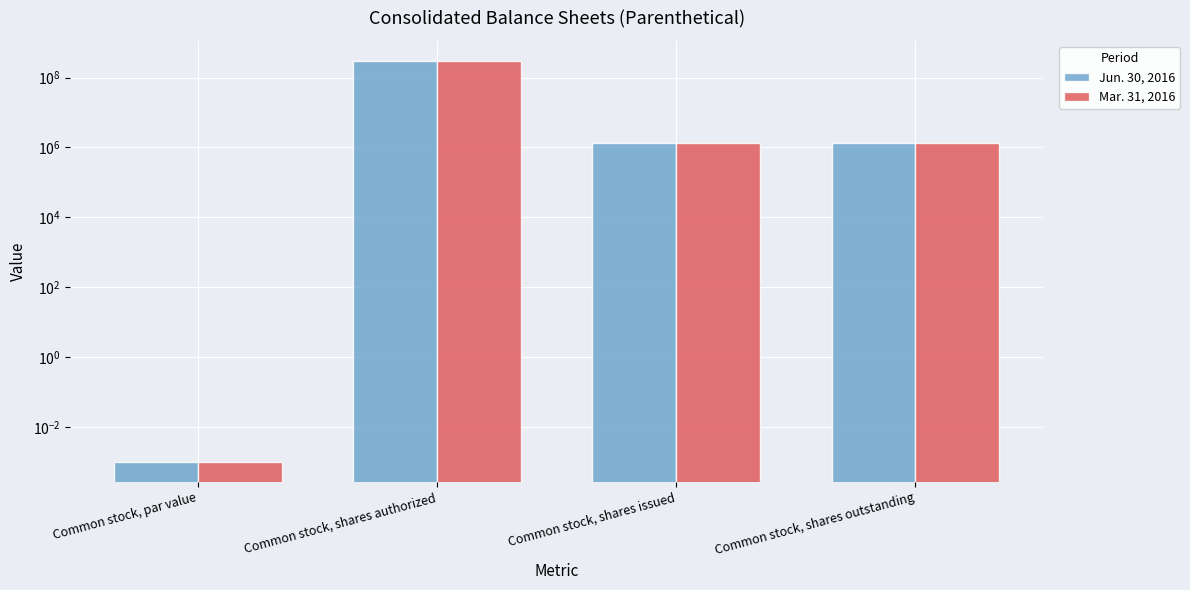

Are the bars grouped side by side (vs. stacked)?

Yes